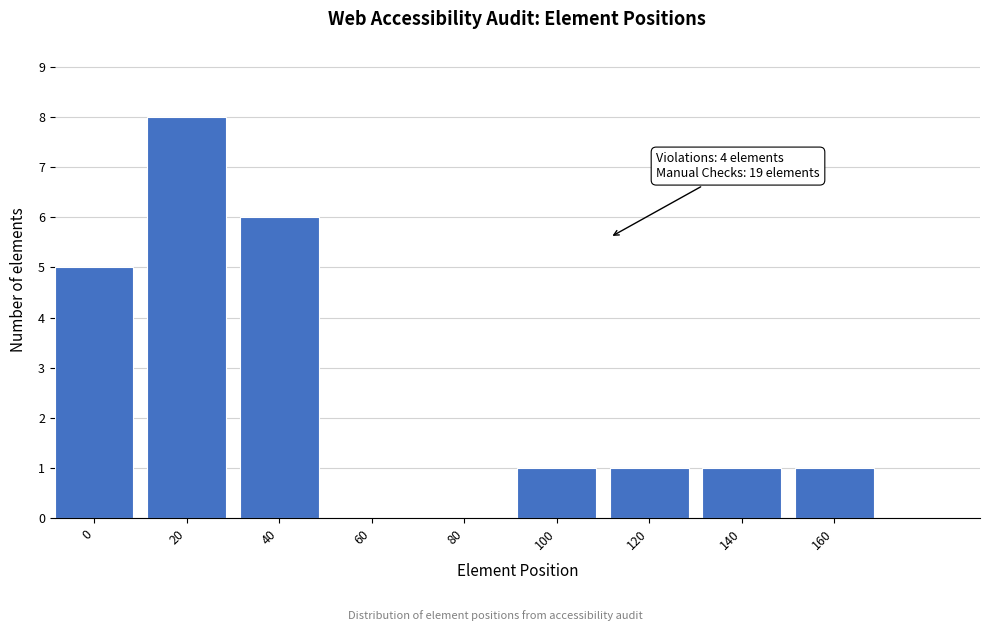

Reading left to right, what are all the values shown in this chart?

0=5	20=8	40=6	60=0	80=0	100=1	120=1	140=1	160=1